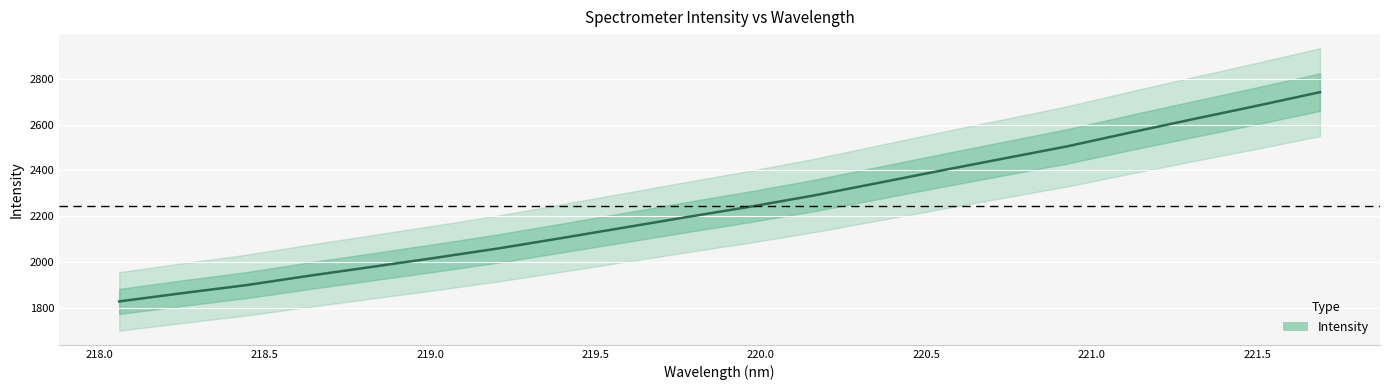

What is the difference between the maximum and minimum values?

914.0